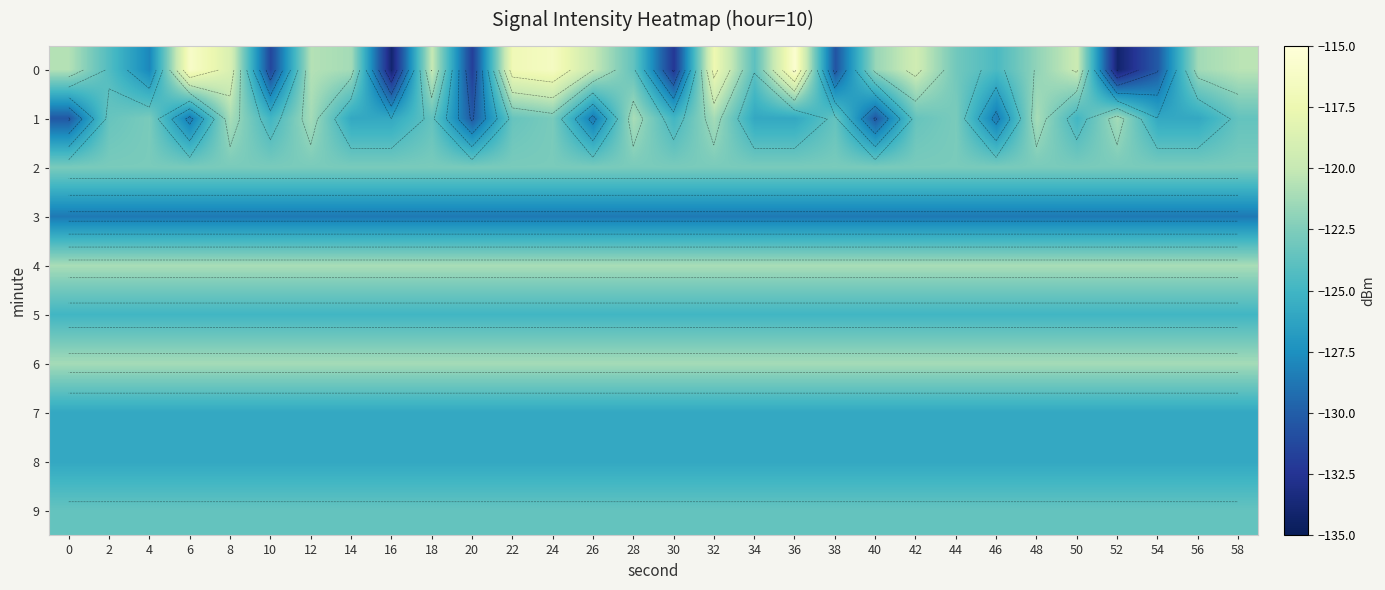

Read the 9 value at 30.

-123.6